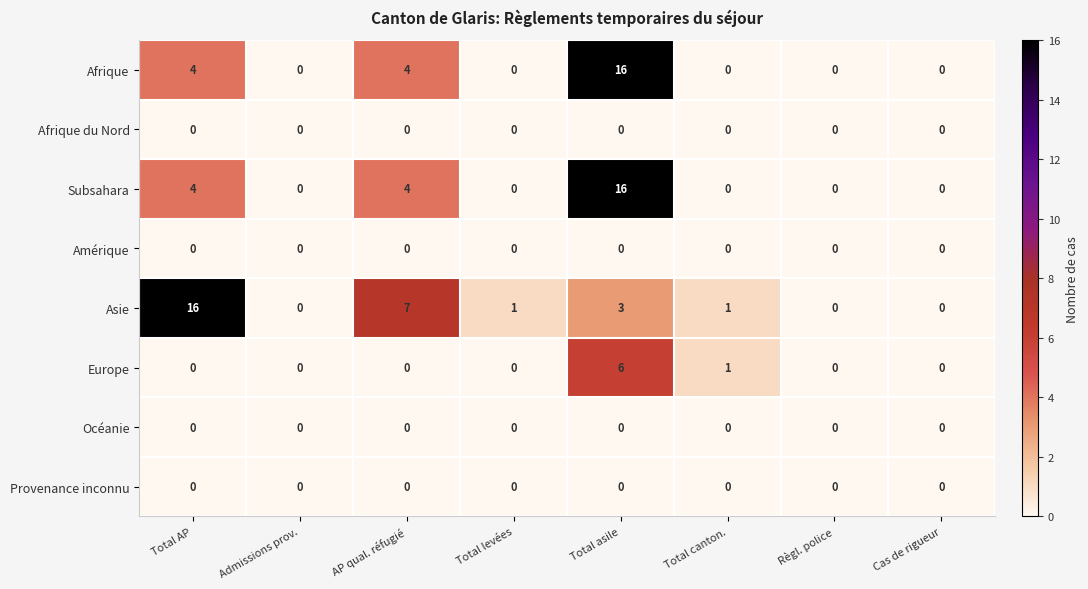

What is the spread (max minus min) of values at Total levées?

1